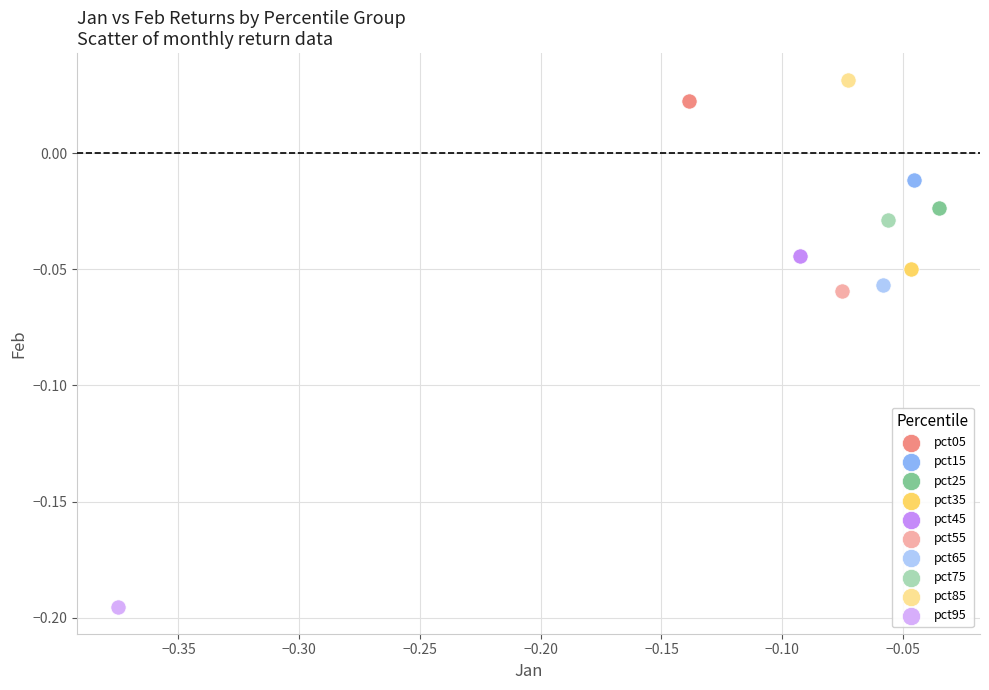

Which series reaches the minimum Y coordinate?

pct95